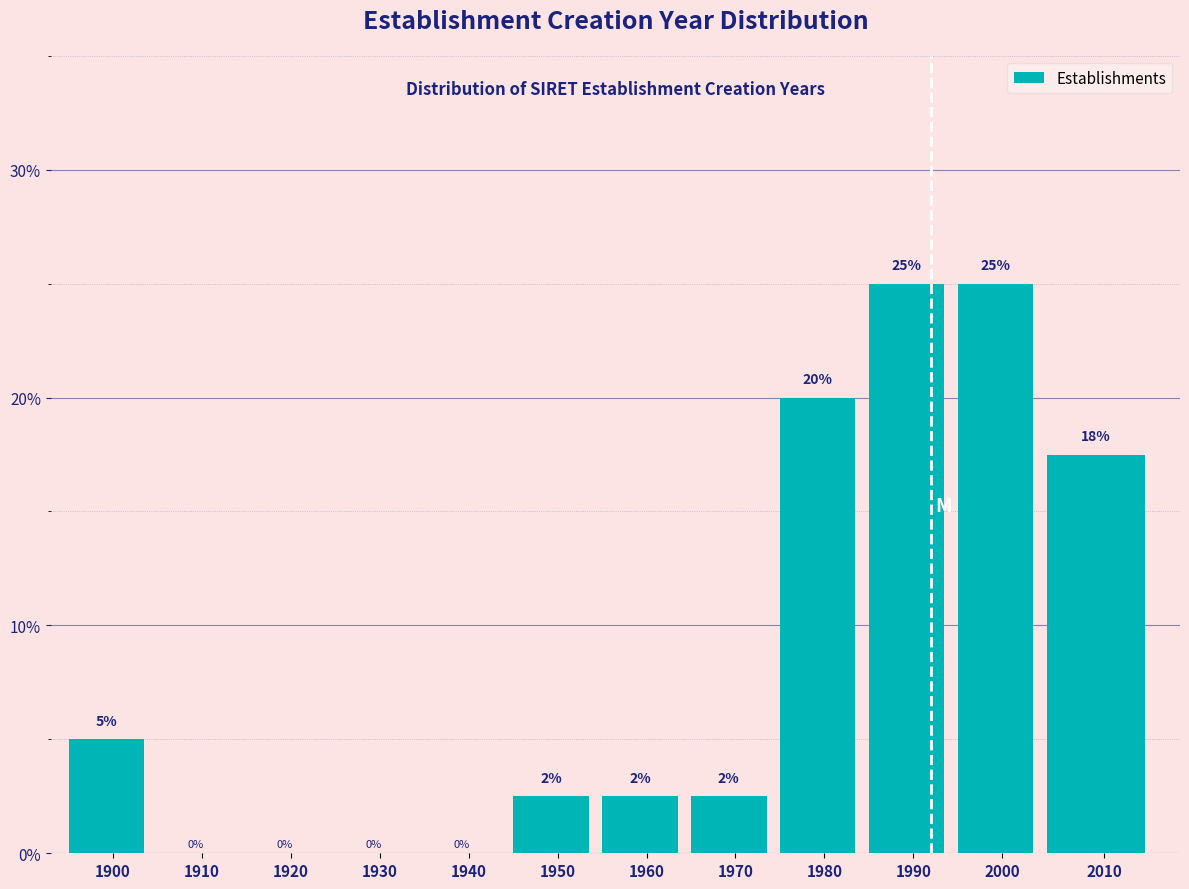

The value at 2000 is 25.0. True or false?

True